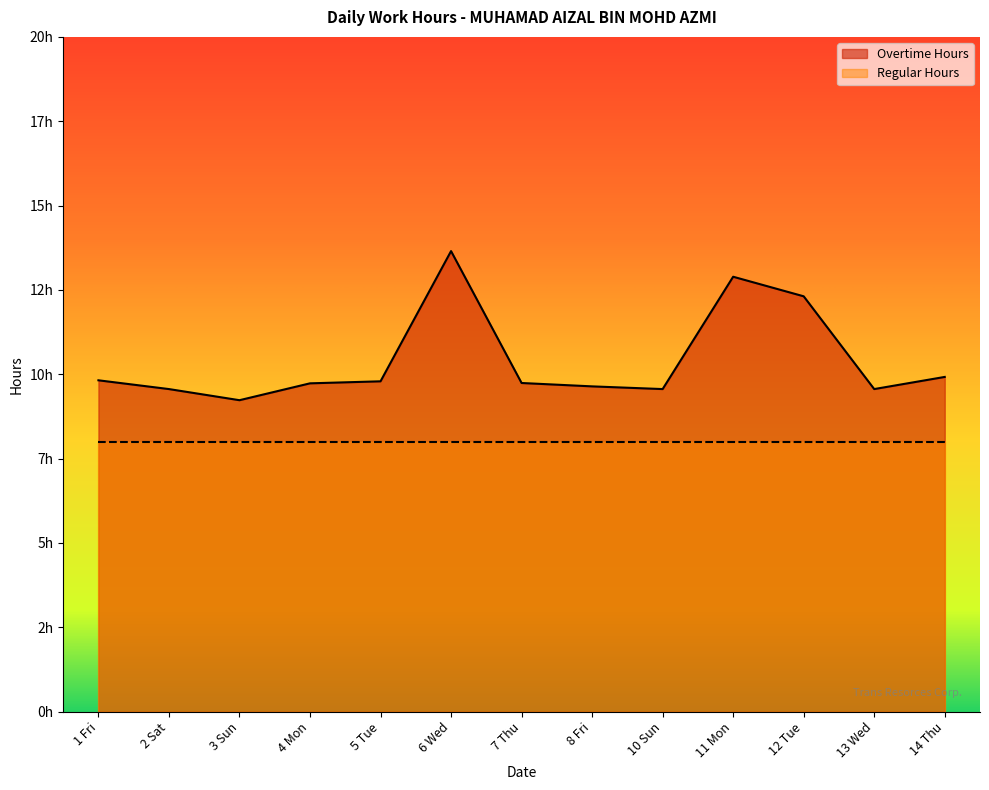

What is the smallest value displayed?

9.2